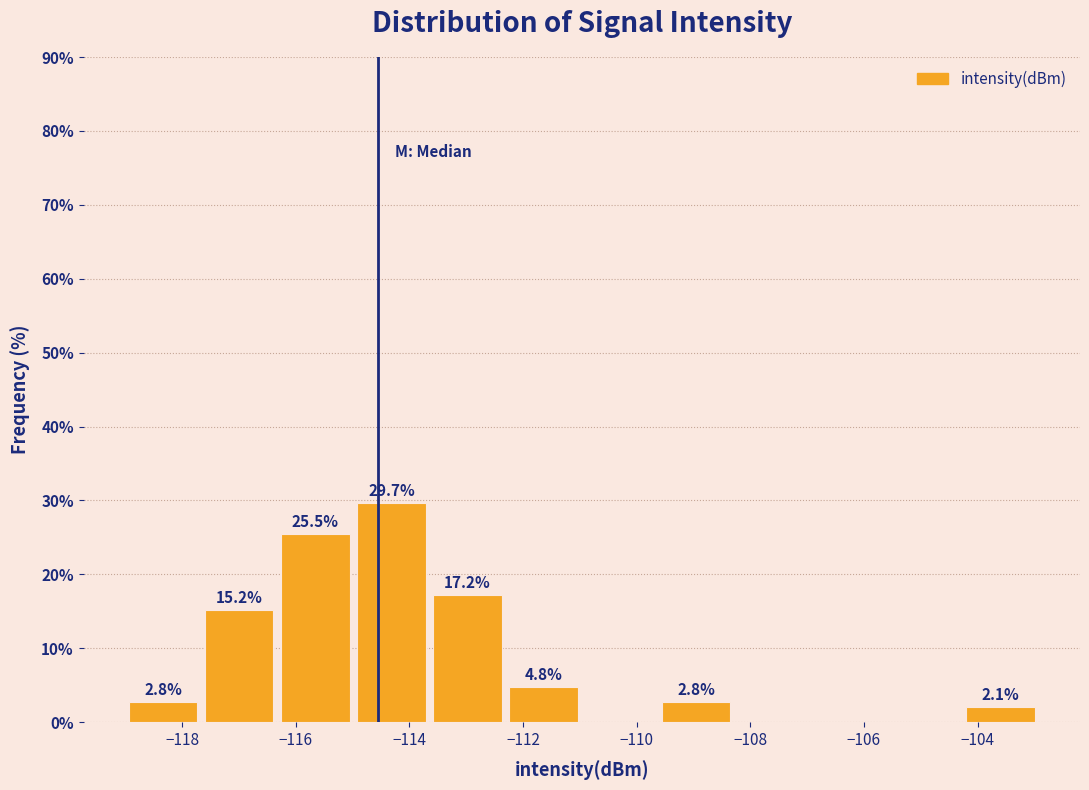

Over which range of the x-axis is the bar tallest?

-115.0 to -113.6